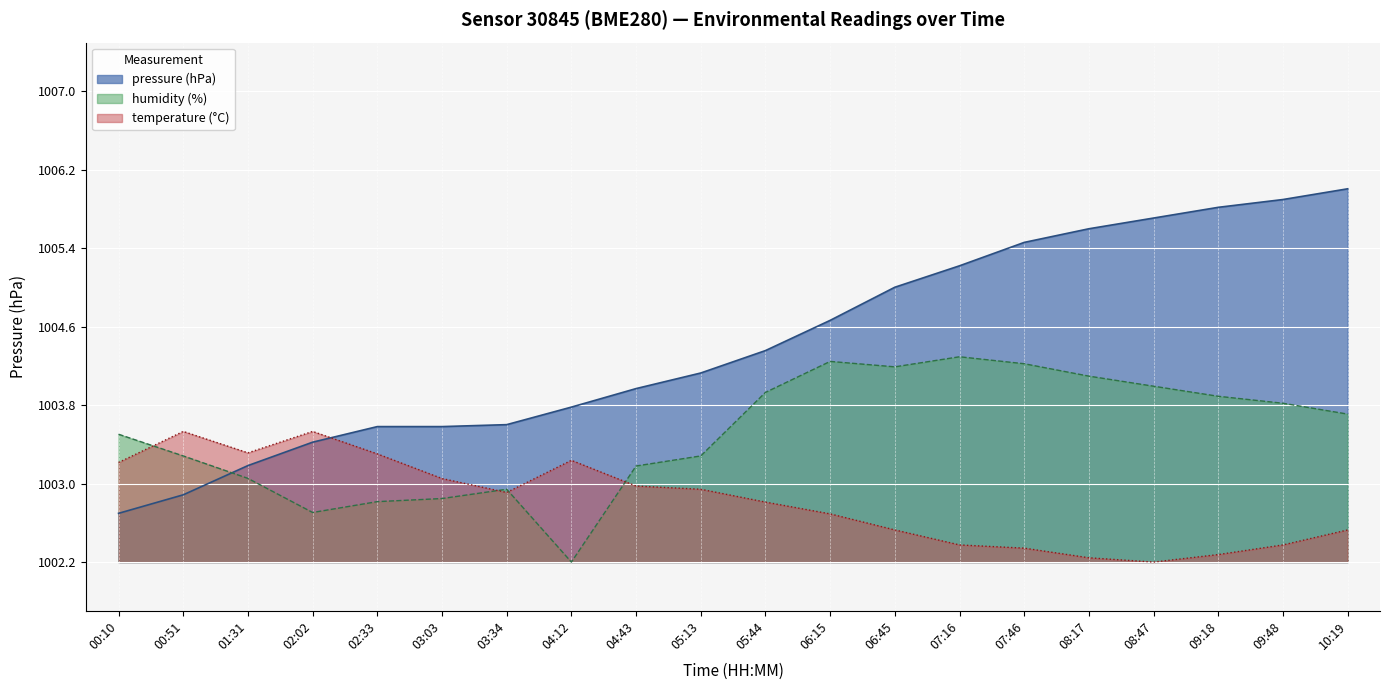

What is the approximate value of temperature at 04:43?

1003.0